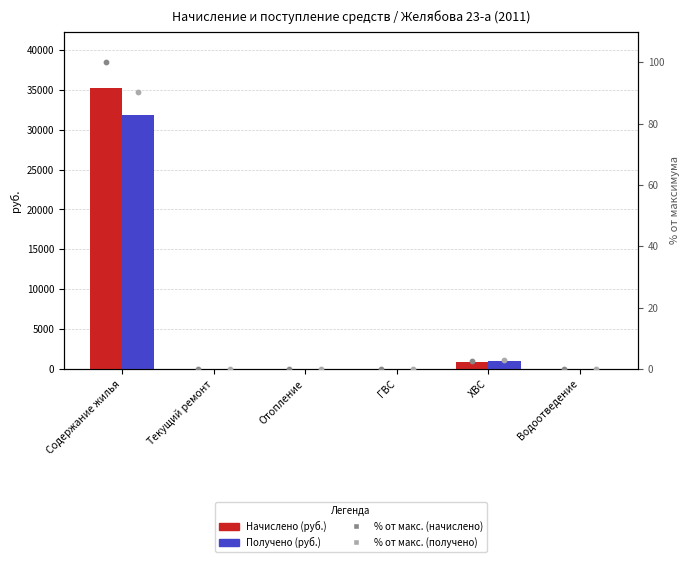

At how many categories does at least one series exceed 32793?

1